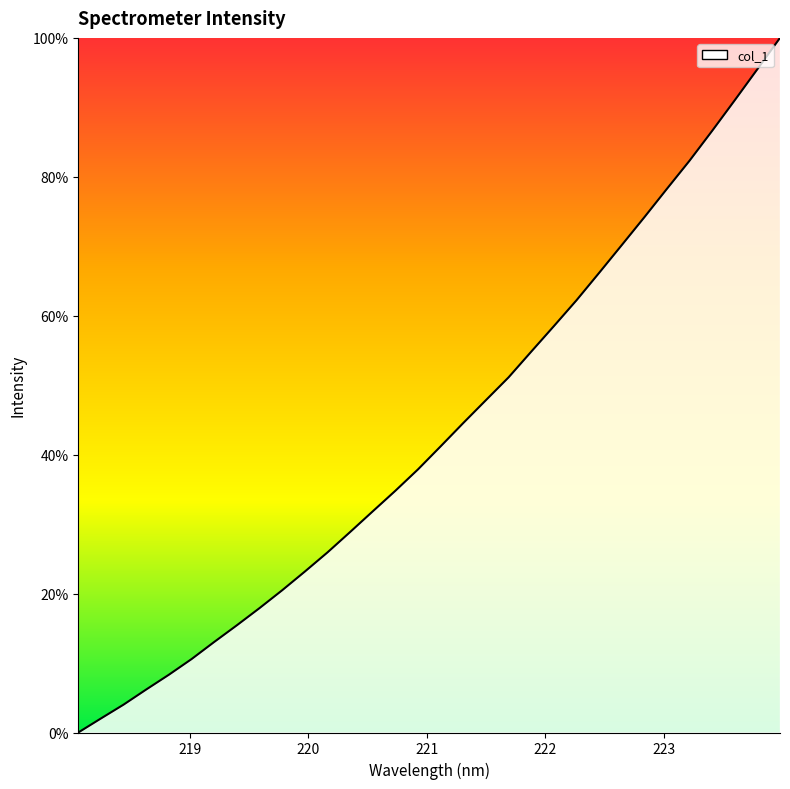

What is the difference between the maximum and minimum values?

100.0